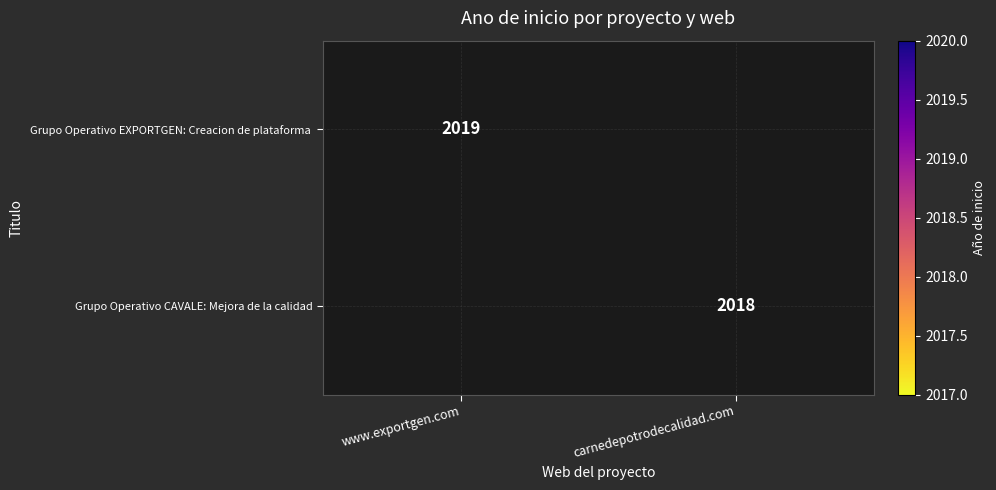

The Grupo Operativo CAVALE: Mejora de la calidad series shows 2018 at carnedepotrodecalidad.com. True or false?

True